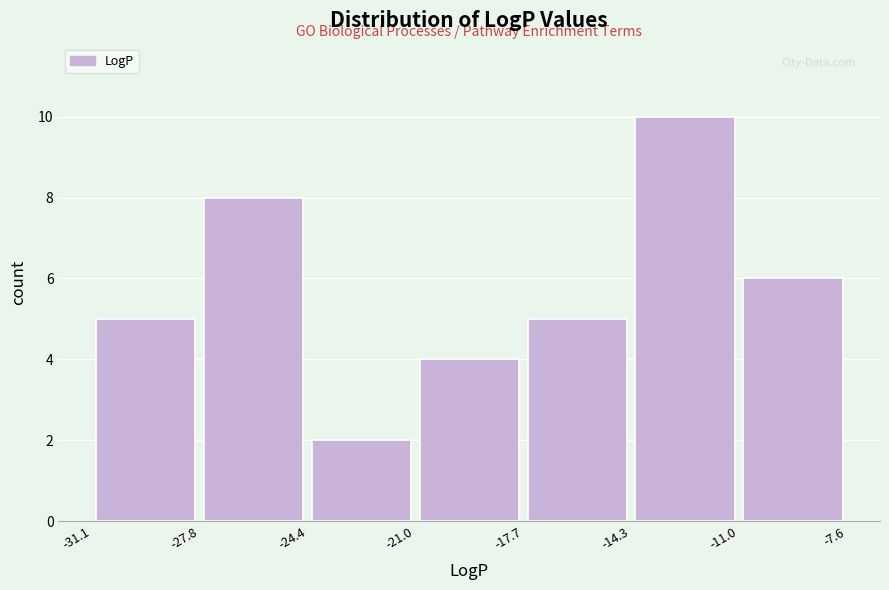

Reading left to right, list every bar in this chart as the range it spans on the x-axis followed by its height. The values are not printed on the chart, so give them approximately, as read against the axis.

-31.1 to -27.8: 5
-27.8 to -24.4: 8
-24.4 to -21.0: 2
-21.0 to -17.7: 4
-17.7 to -14.3: 5
-14.3 to -11.0: 10
-11.0 to -7.6: 6